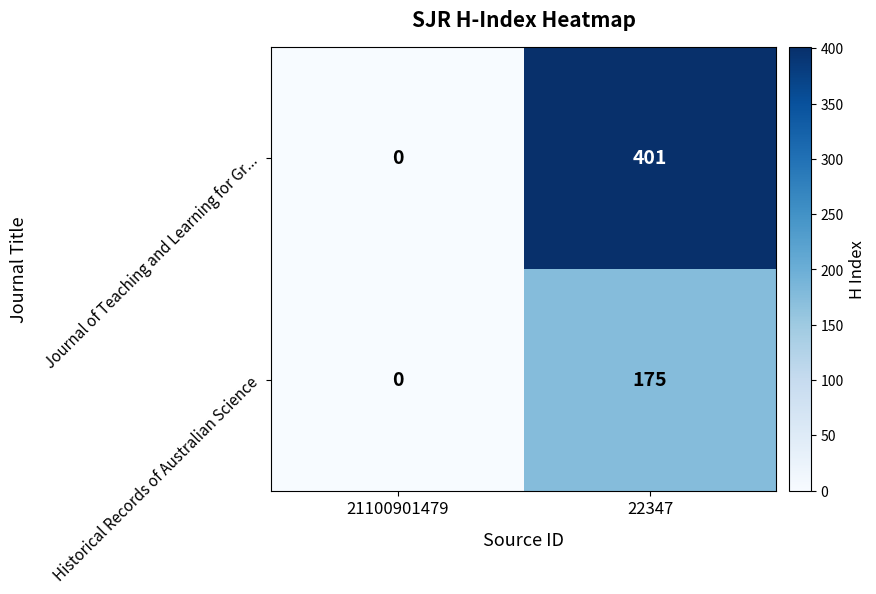

Rank the series by their maximum value, from lowest to highest.

Historical Records of Australian Science, Journal of Teaching and Learning for Gr...